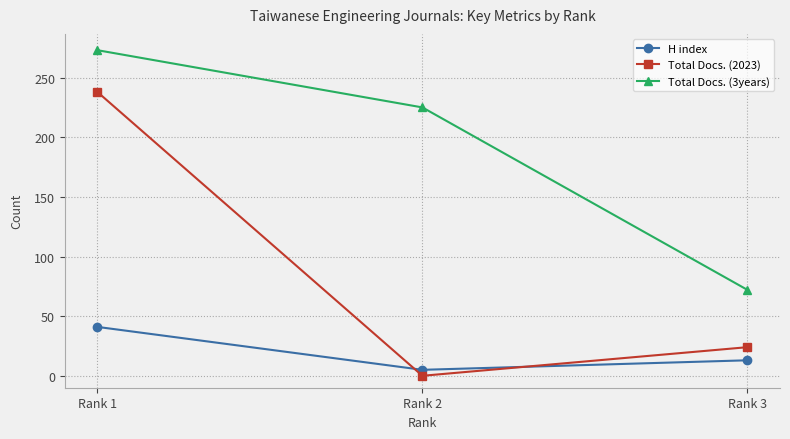

How many lines are shown in the chart?

3